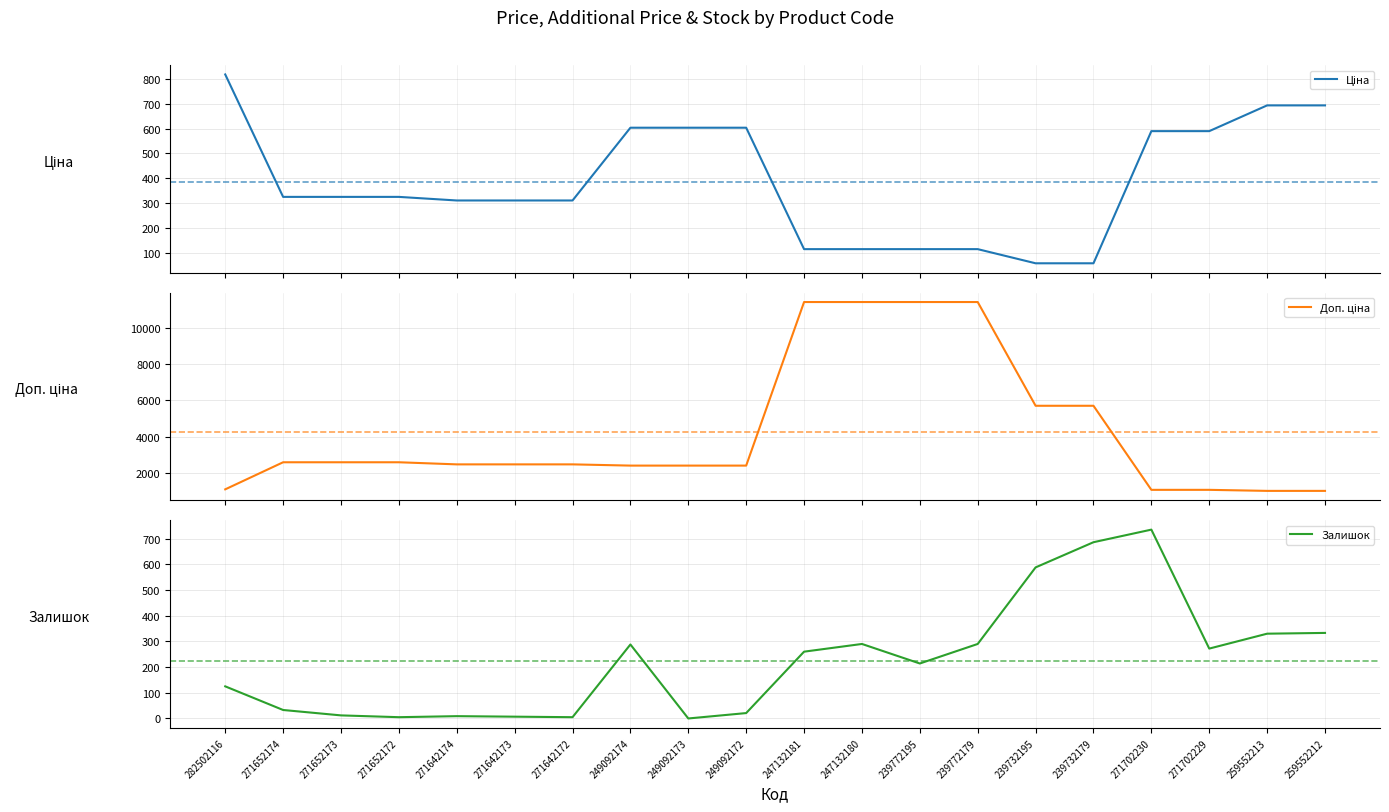

At which label is Ціна closest to 437?

271652174